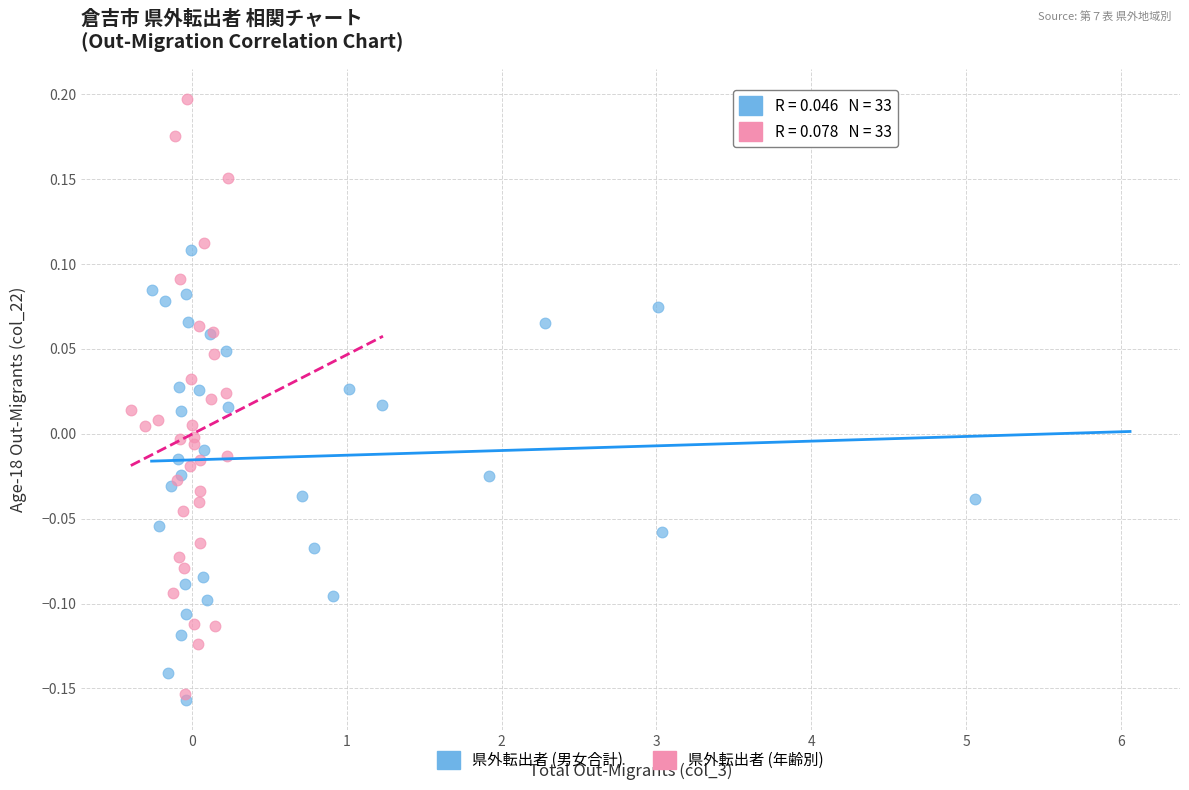

What are all the series names shown in the legend?

県外転出者 (男女合計), 県外転出者 (年齢別)